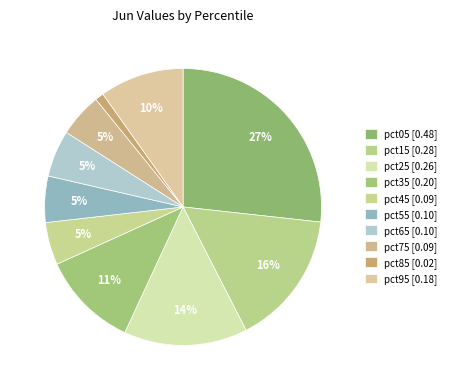

Rank the categories by value from highest to lowest.

pct05, pct15, pct25, pct35, pct95, pct65, pct55, pct75, pct45, pct85